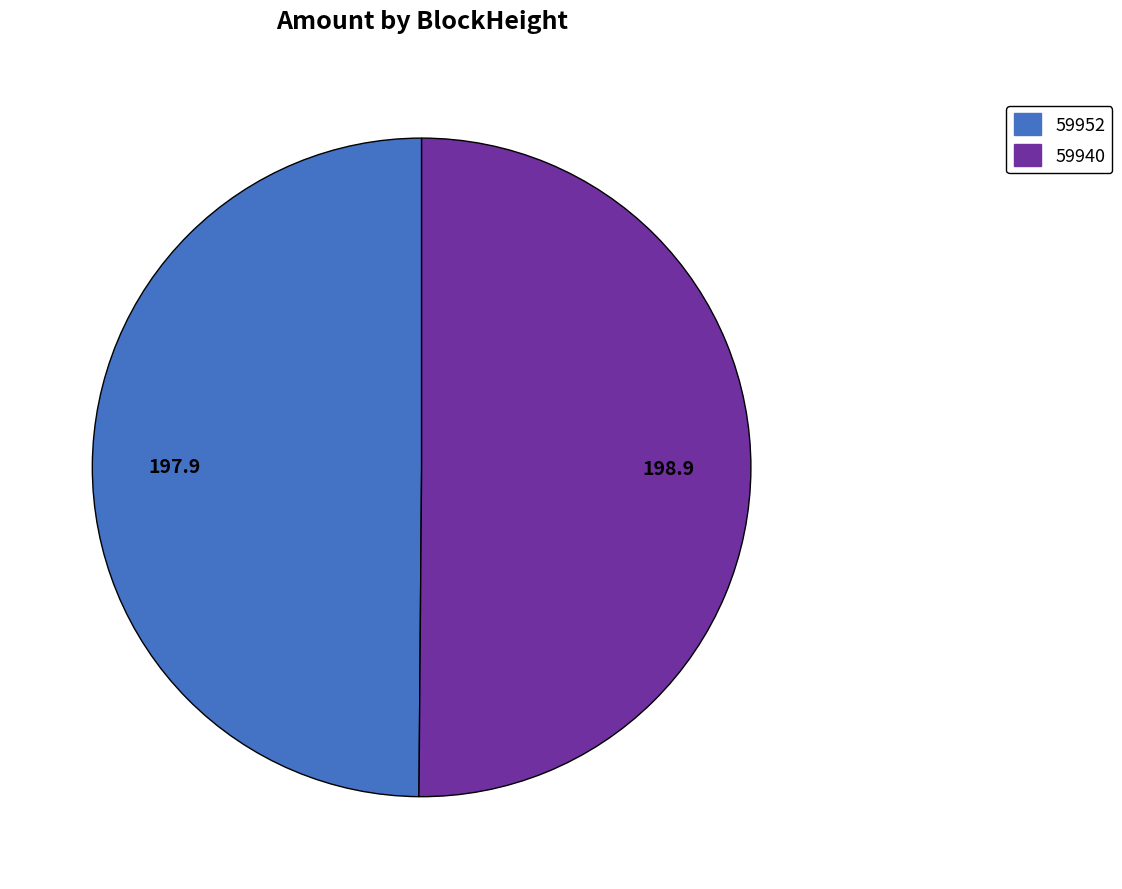

Is it true that 59940 is 57% of the pie?

False